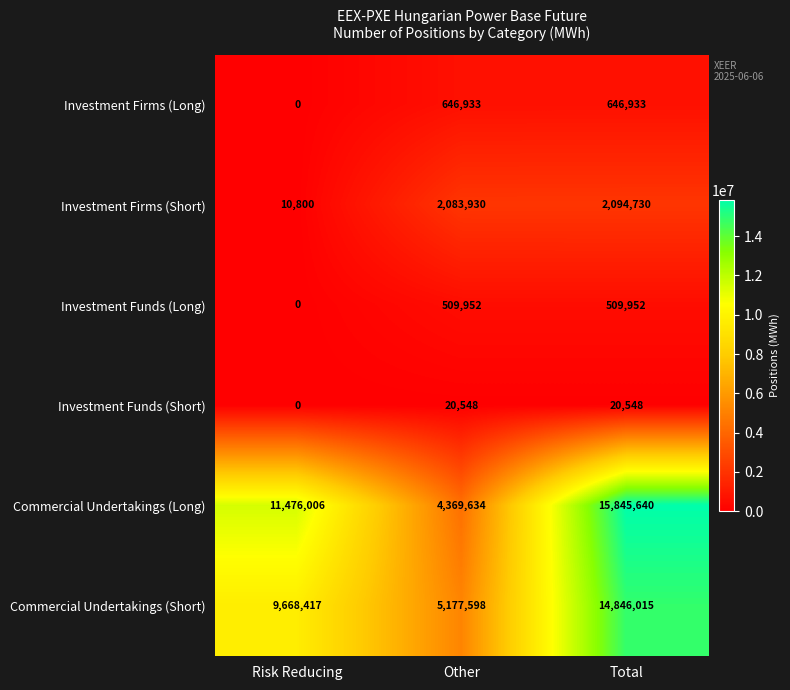

Which series changed the most between Risk Reducing and Total?

Commercial Undertakings (Short)